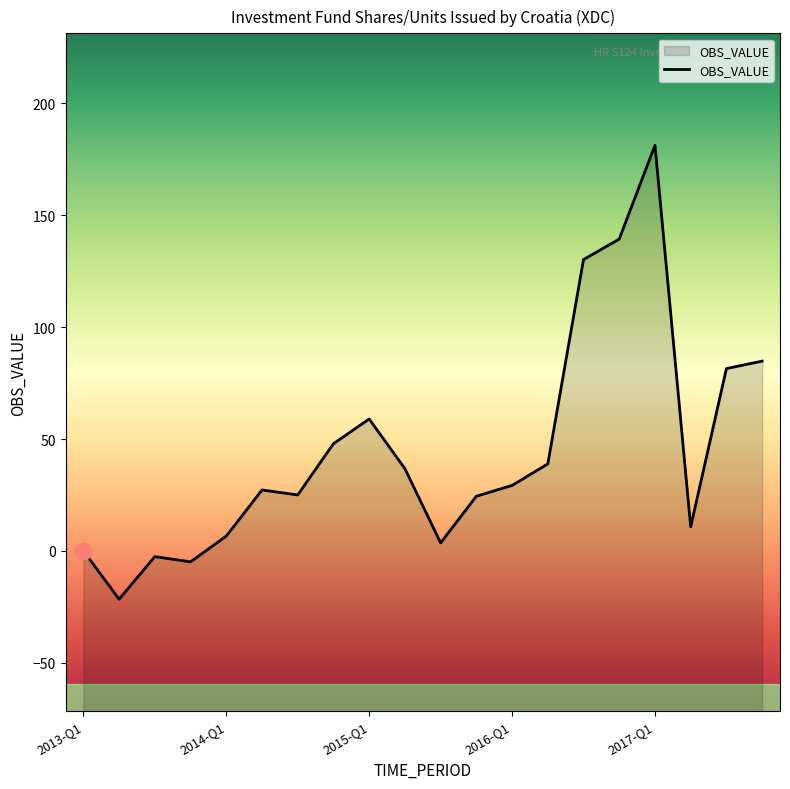

Reading right to left, what are all the values shown in this chart?

84.8	81.5	10.8	181.2	139.3	130.2	38.9	29.3	24.5	3.6	36.8	58.9	47.9	25.0	27.2	6.6	-4.9	-2.5	-21.6	0.1